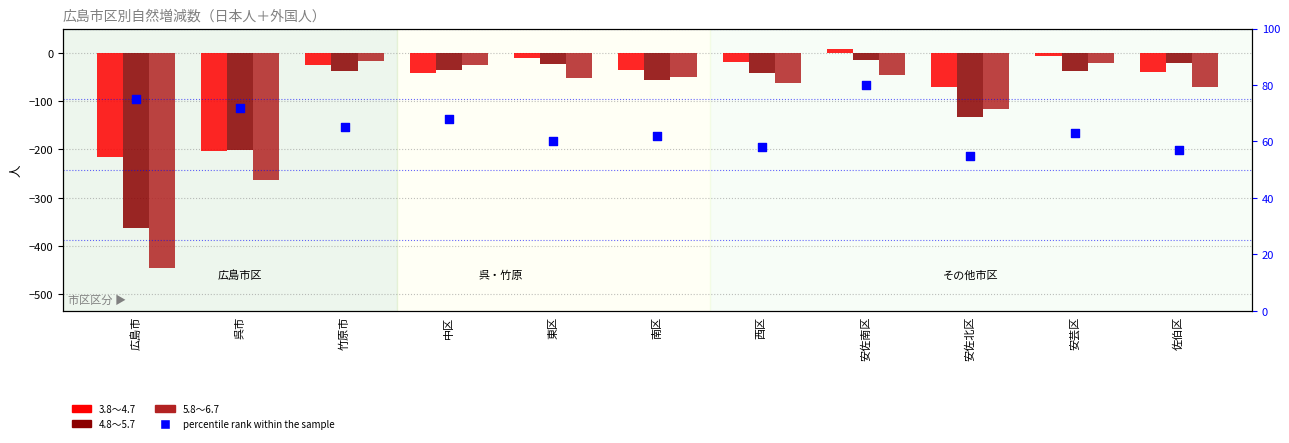

What is the total value across all series at 南区?

-80